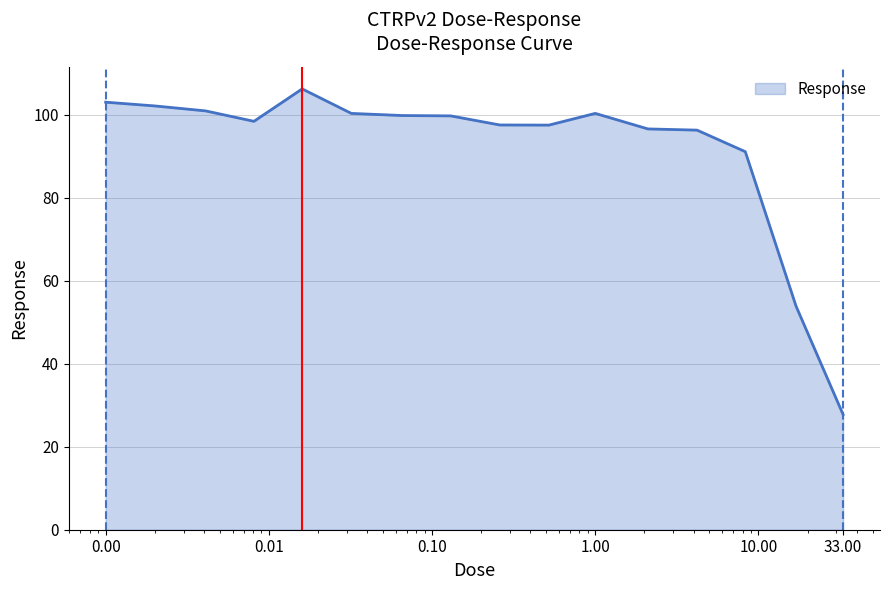

What is the maximum value shown in the chart?

106.2